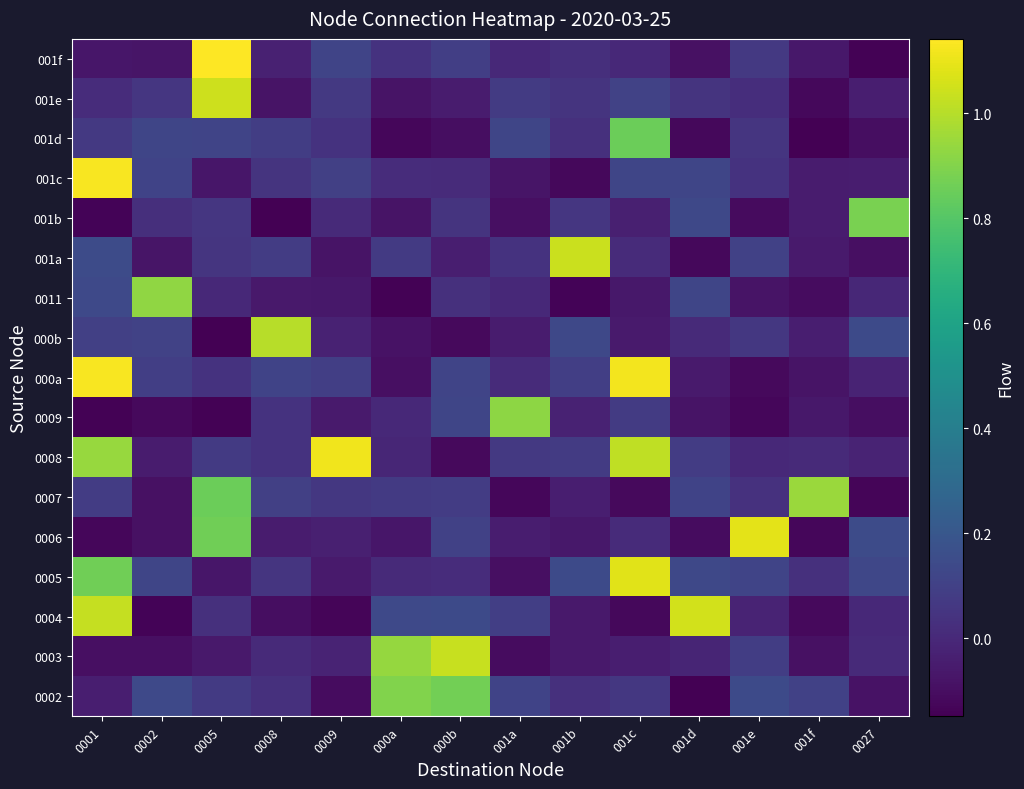

What is the spread (max minus min) of values at 0005?

1.3